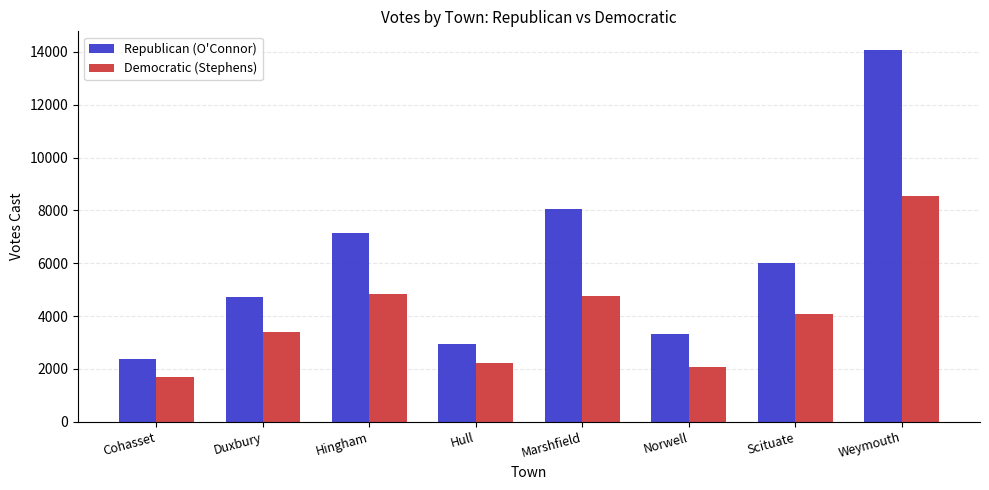

List the series in order of their peak value, lowest first.

Democratic (Stephens), Republican (O'Connor)